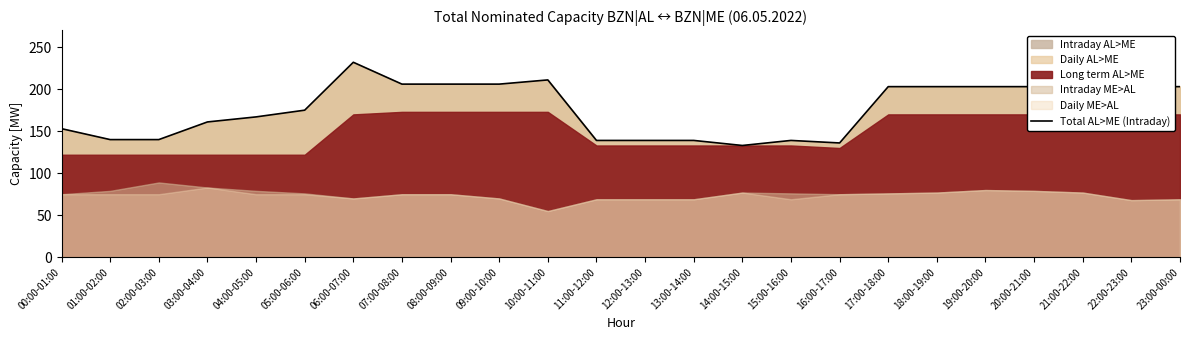

How many data points are less than 203?

12